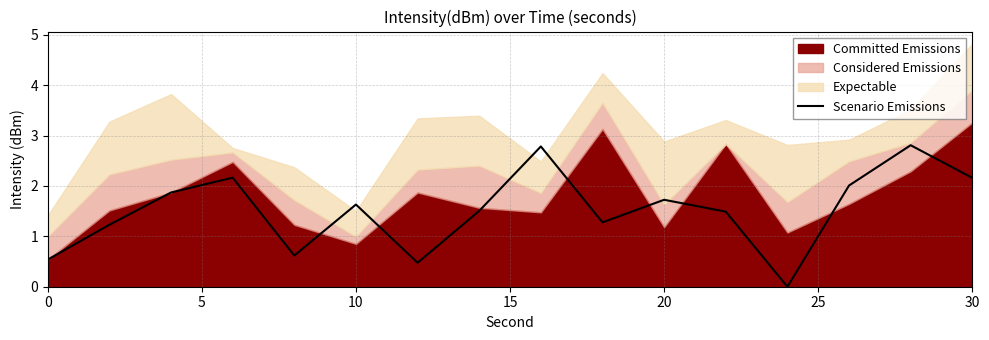

How many values are above zero?

15